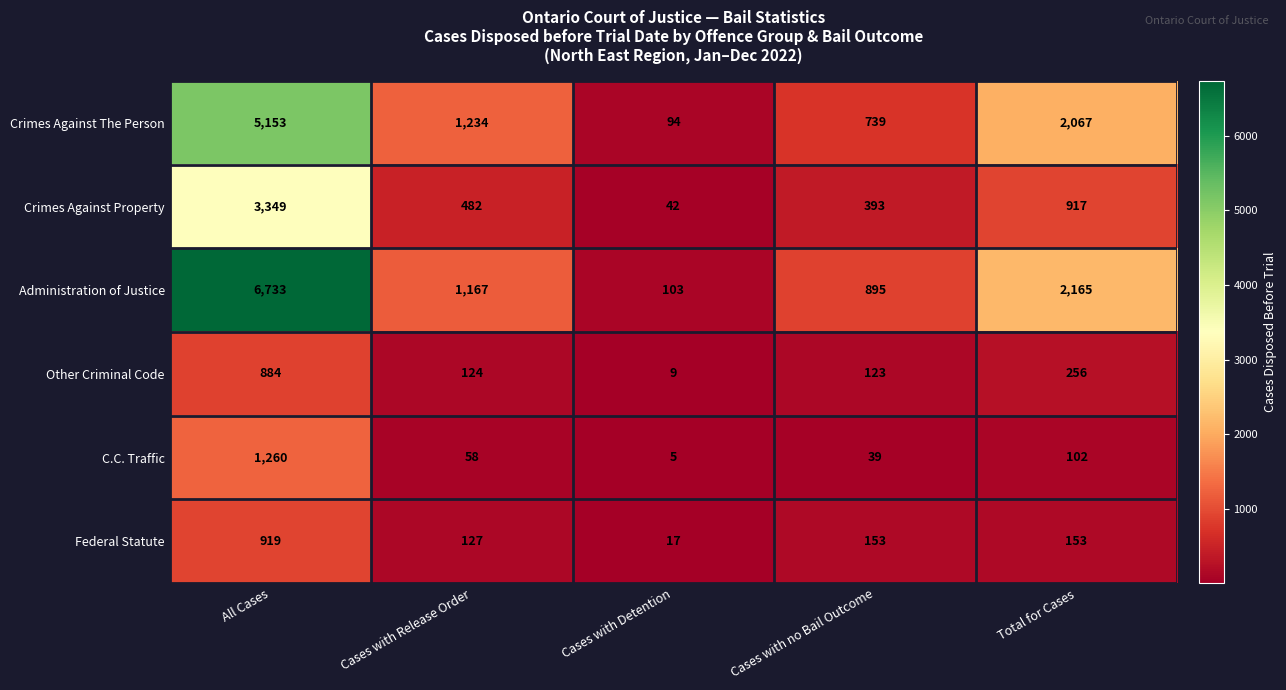

The C.C. Traffic series shows 9 at Cases with Detention. True or false?

False